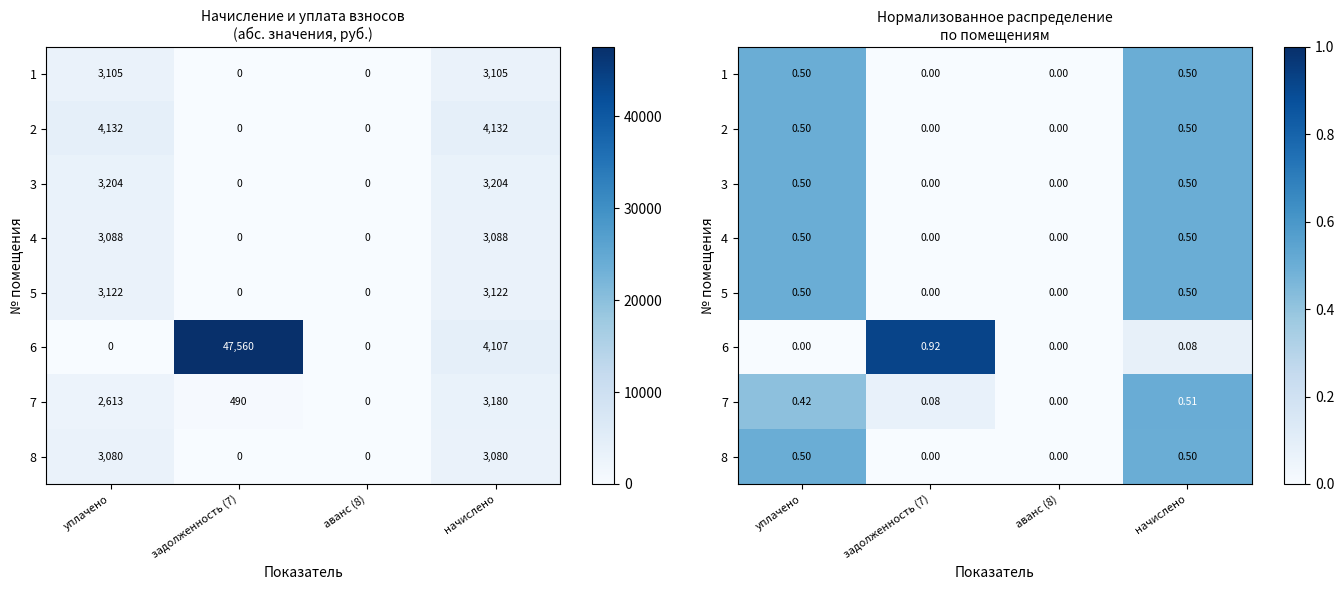

Is the value of 3 at задолженность (7) greater than the value of 7 at уплачено?

No